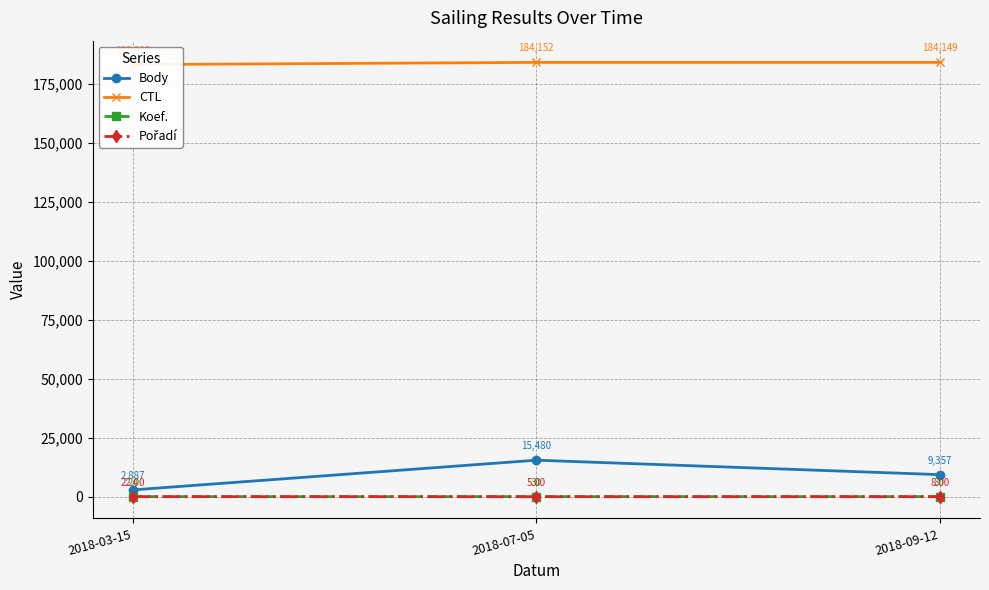

What is the total value across all series at 2018-09-12?

193544